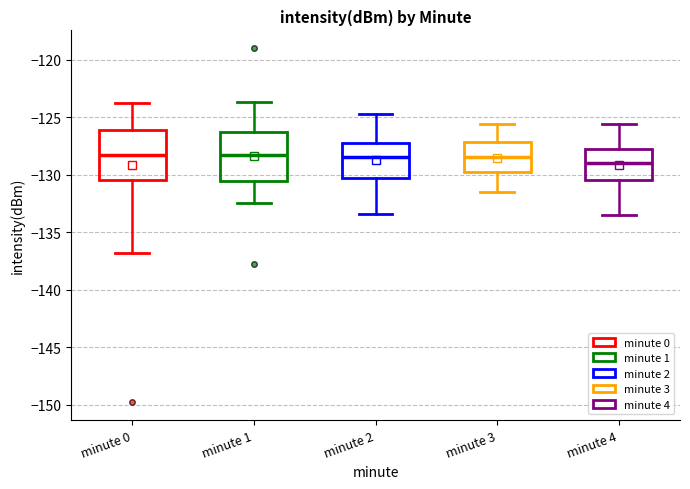

Where does the lower whisker of the box for minute 4 end on the y-axis? The values are not printed on the chart, so give them approximately, as read against the axis.

-133.5